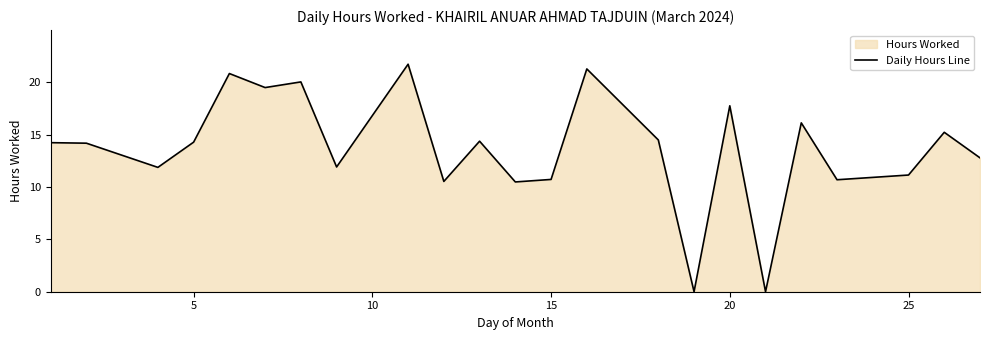

Reading right to left, list all the values displayed in this chart.

12.8	15.2	11.1	10.7	16.1	0.0	17.8	0.0	14.5	21.3	10.7	10.5	14.4	10.5	21.7	11.9	20.0	19.5	20.8	14.3	11.9	14.2	14.2